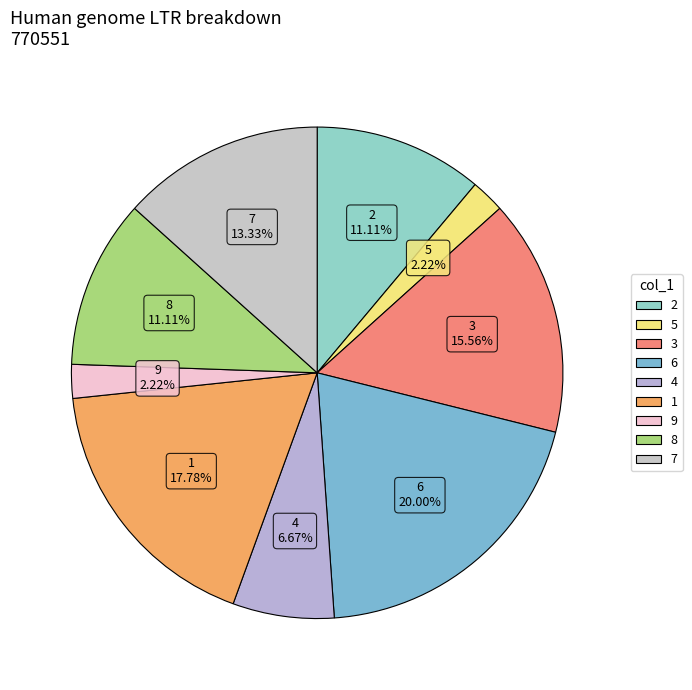

Count the number of slices in the pie.

9